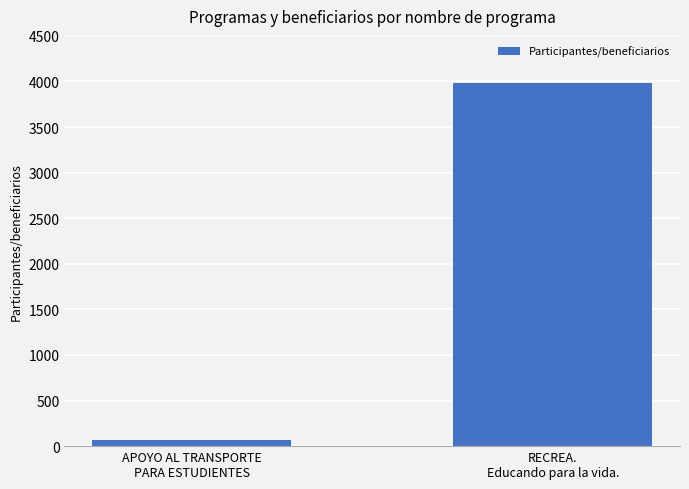

What is the difference between the maximum and minimum values?

3919